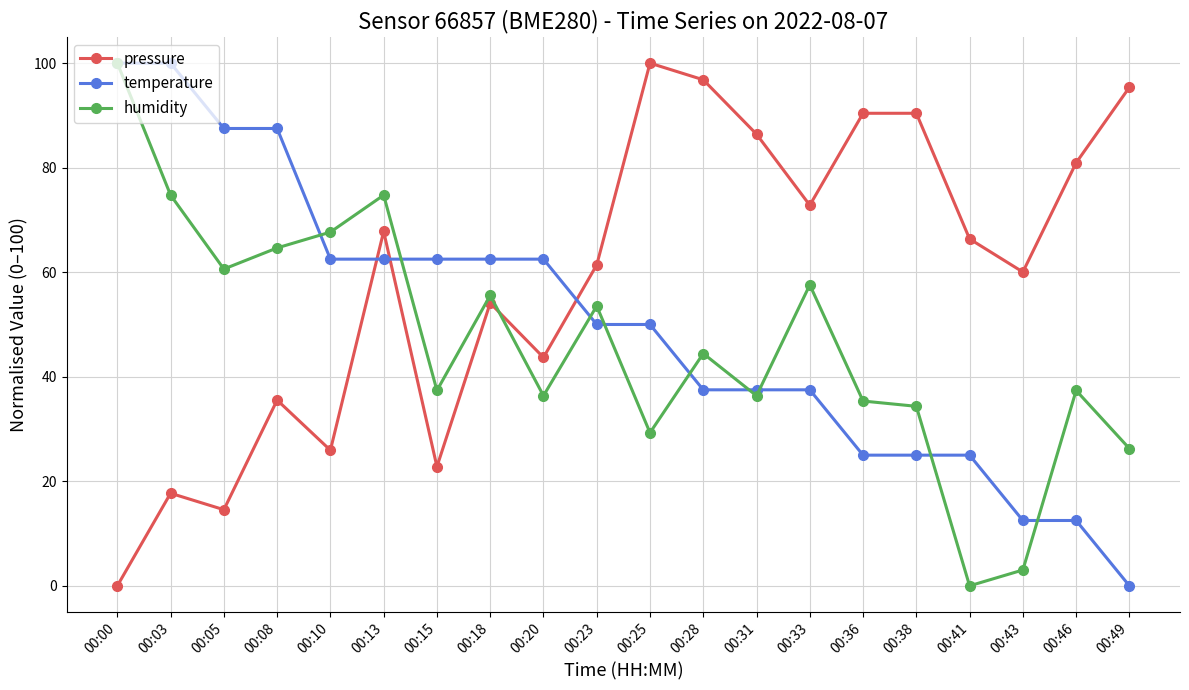

Is this an area chart (filled region under the line)?

No